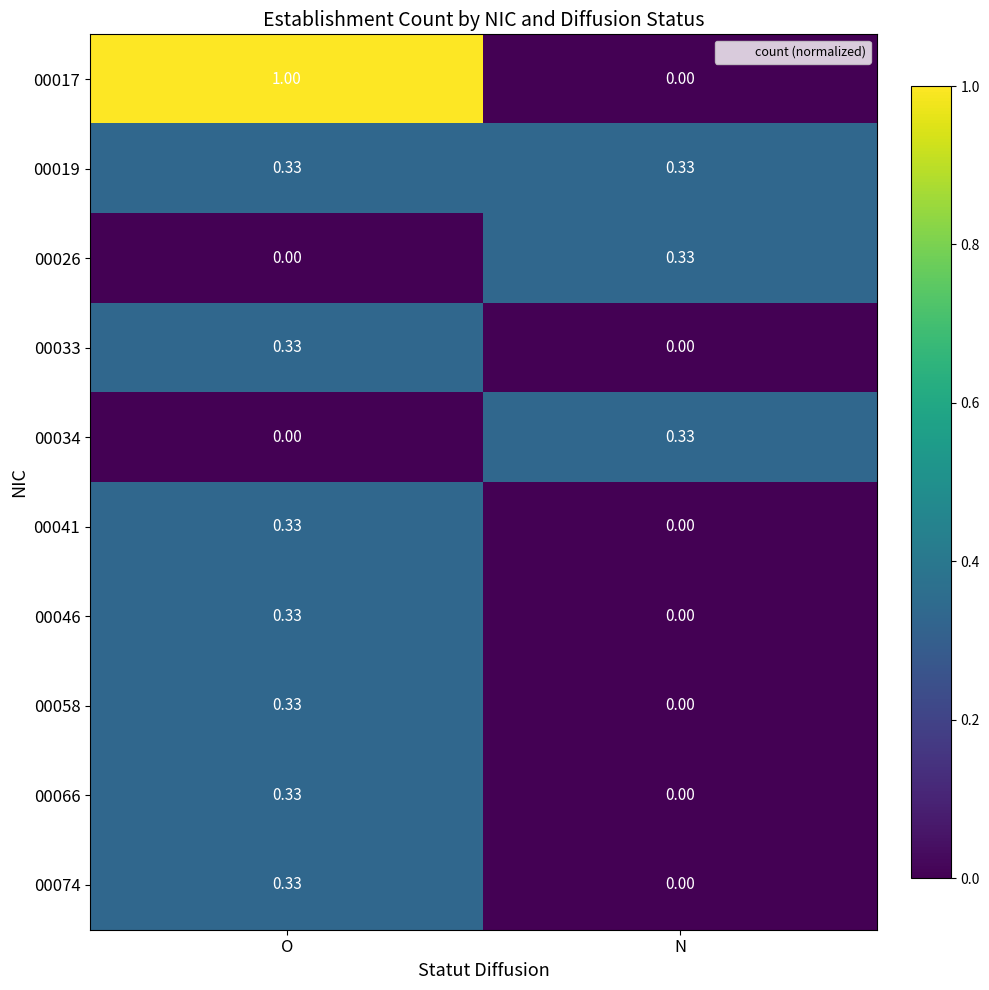

Which category has the highest value across all series?

O